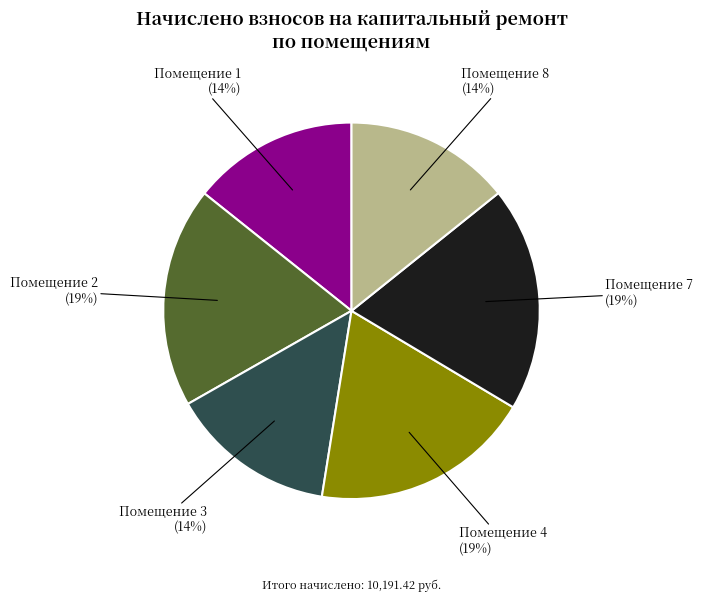

Approximately how many times larger is the value at Помещение 7 compared to Помещение 3?

1.4